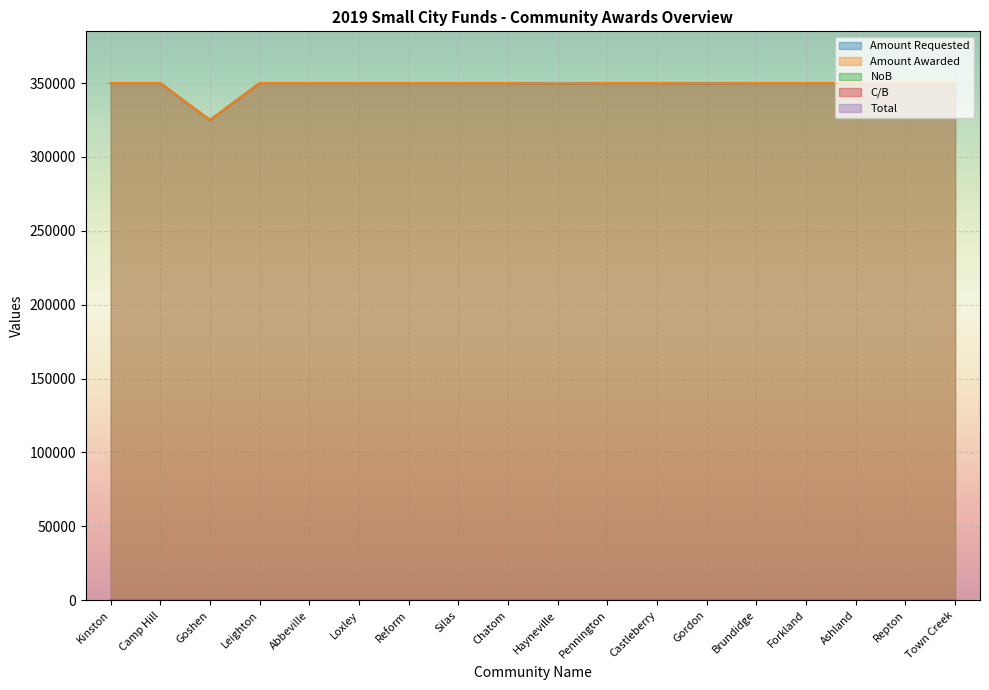

Is it true that Amount Requested equals 143426 at Castleberry?

False